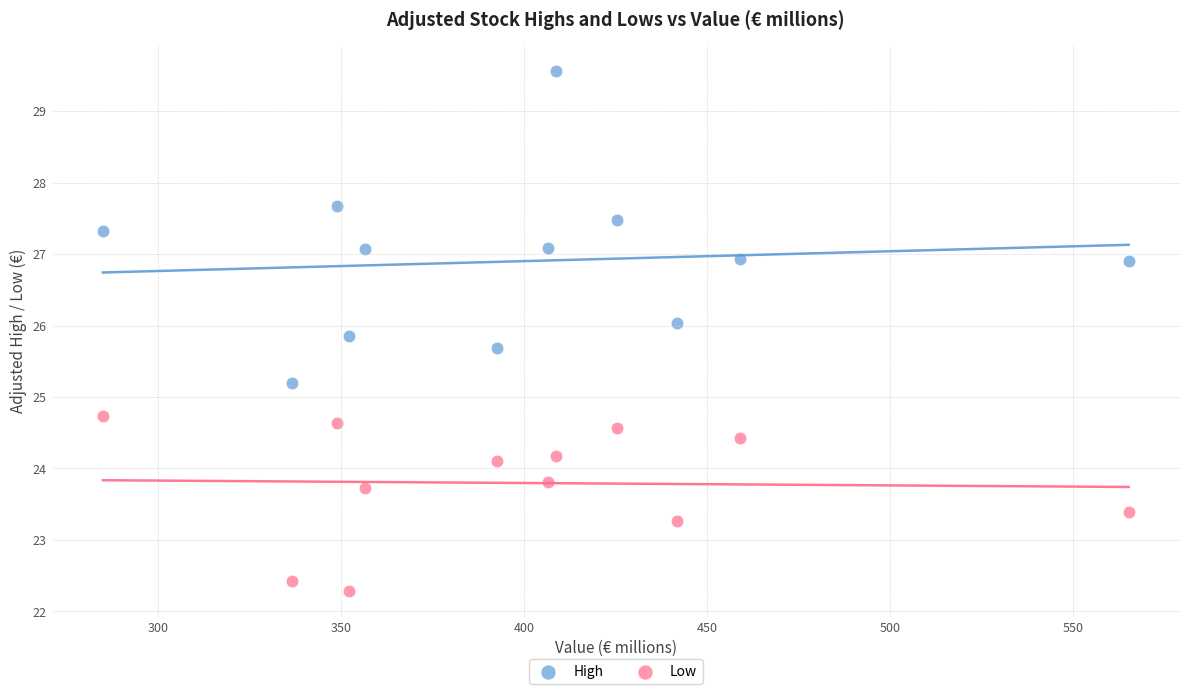

Across all series, what Y value is closest to 25?

25.2